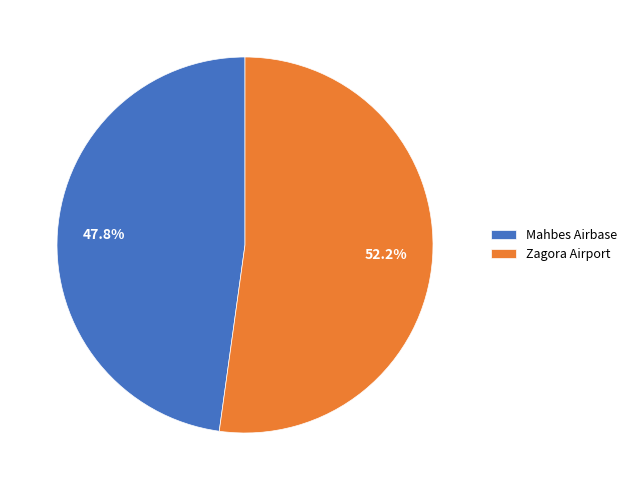

What percentage is the Zagora Airport slice, to the nearest percent?

52%